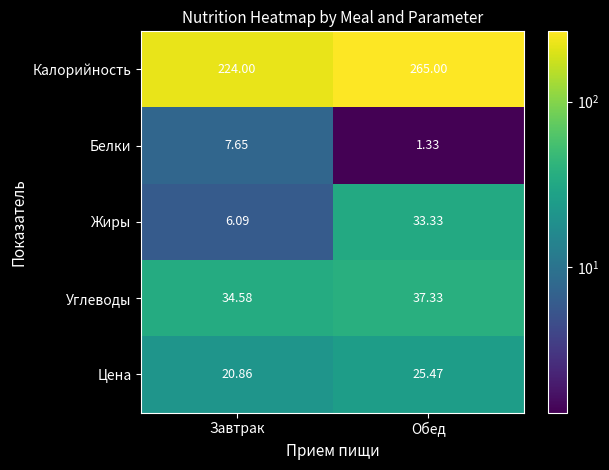

At which label does Углеводы reach its minimum?

Завтрак